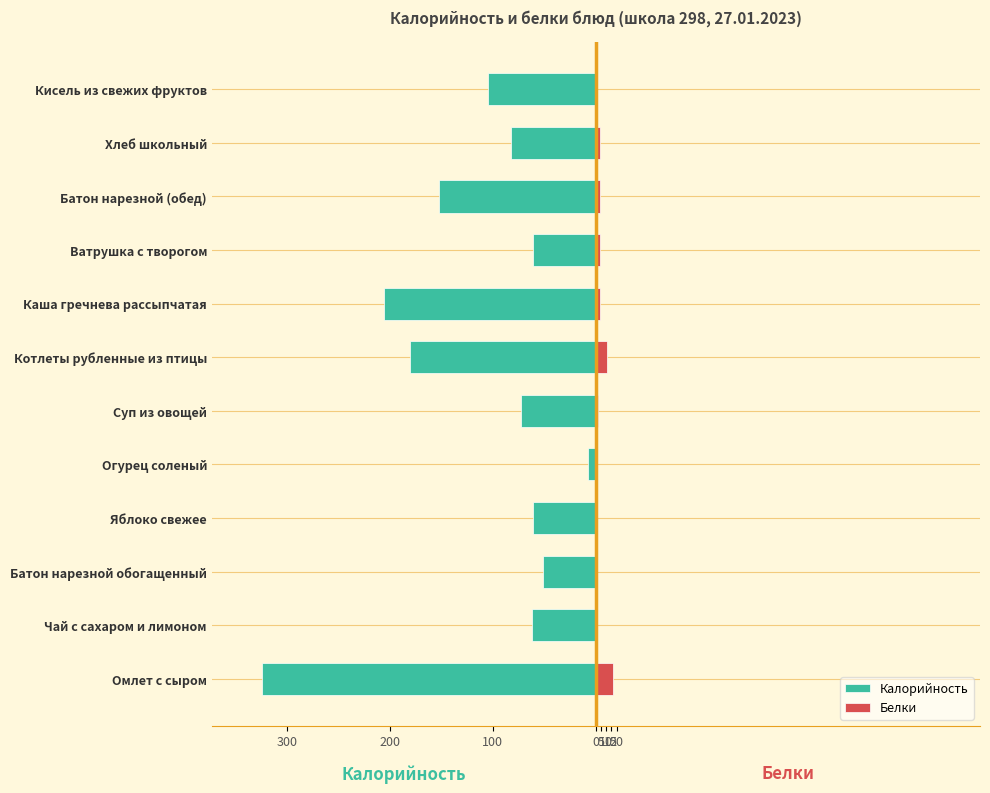

How many values in the Калорийность series exceed -73?

5